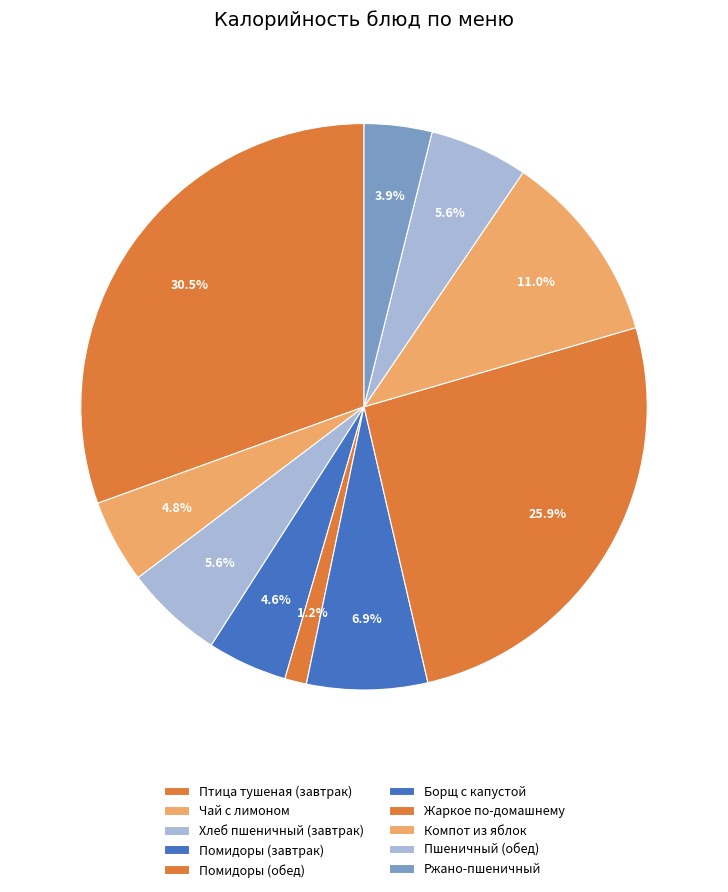

Is there any slice that represents more than half of the pie?

No